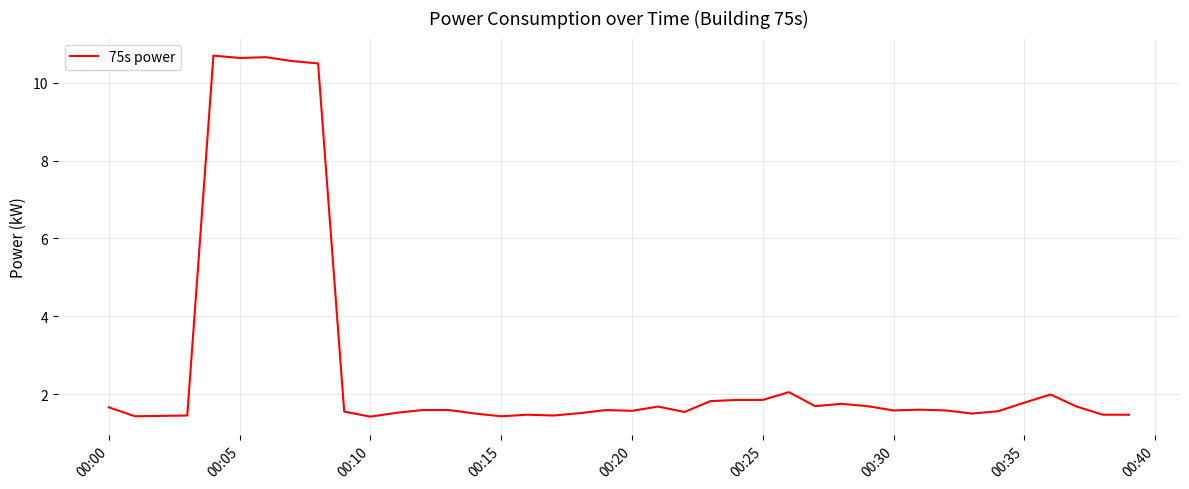

What is the minimum value shown in the chart?

1.4